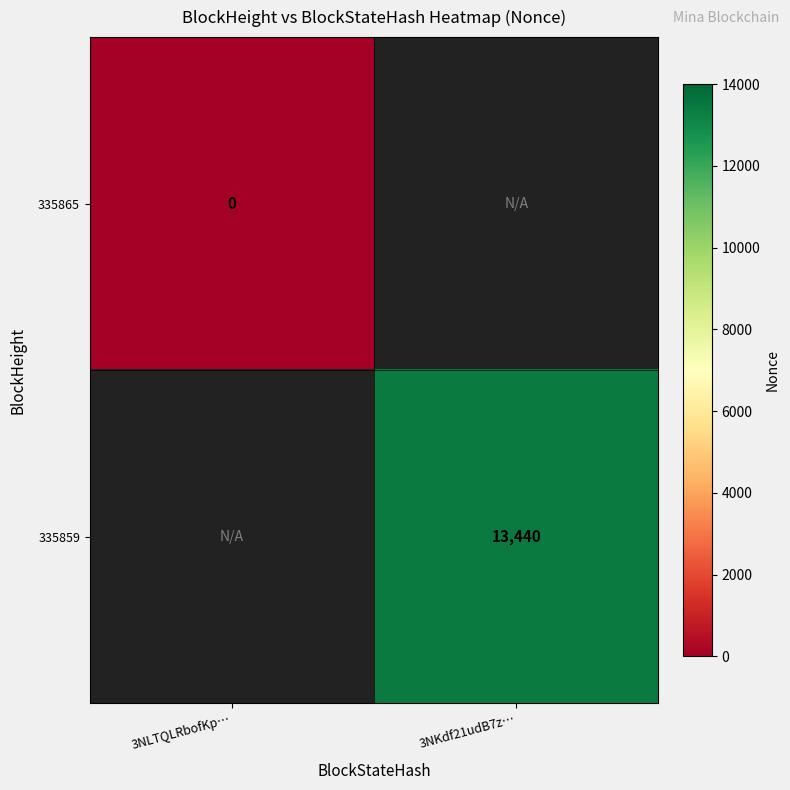

Which label corresponds to the largest value in the chart?

3NKdf21udB7z…